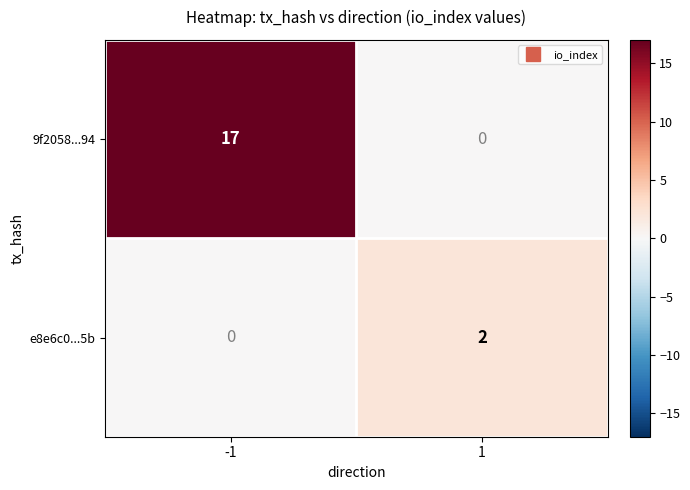

Reading left to right, transcribe all the data shown in this chart.

9f2058...94: 17	0
e8e6c0...5b: 0	2